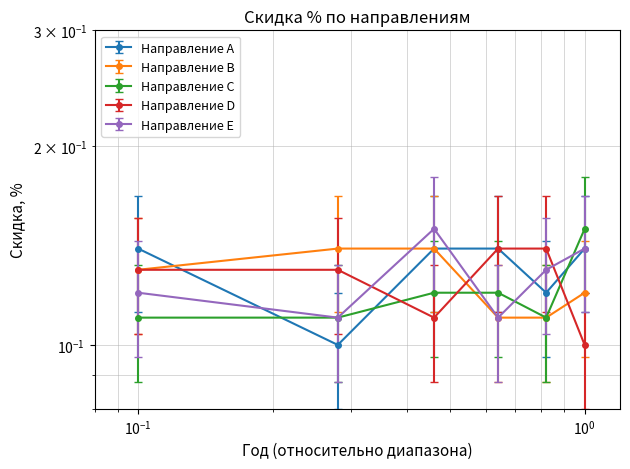

What is the value of the Направление B point at the 6th from the left?

0.1